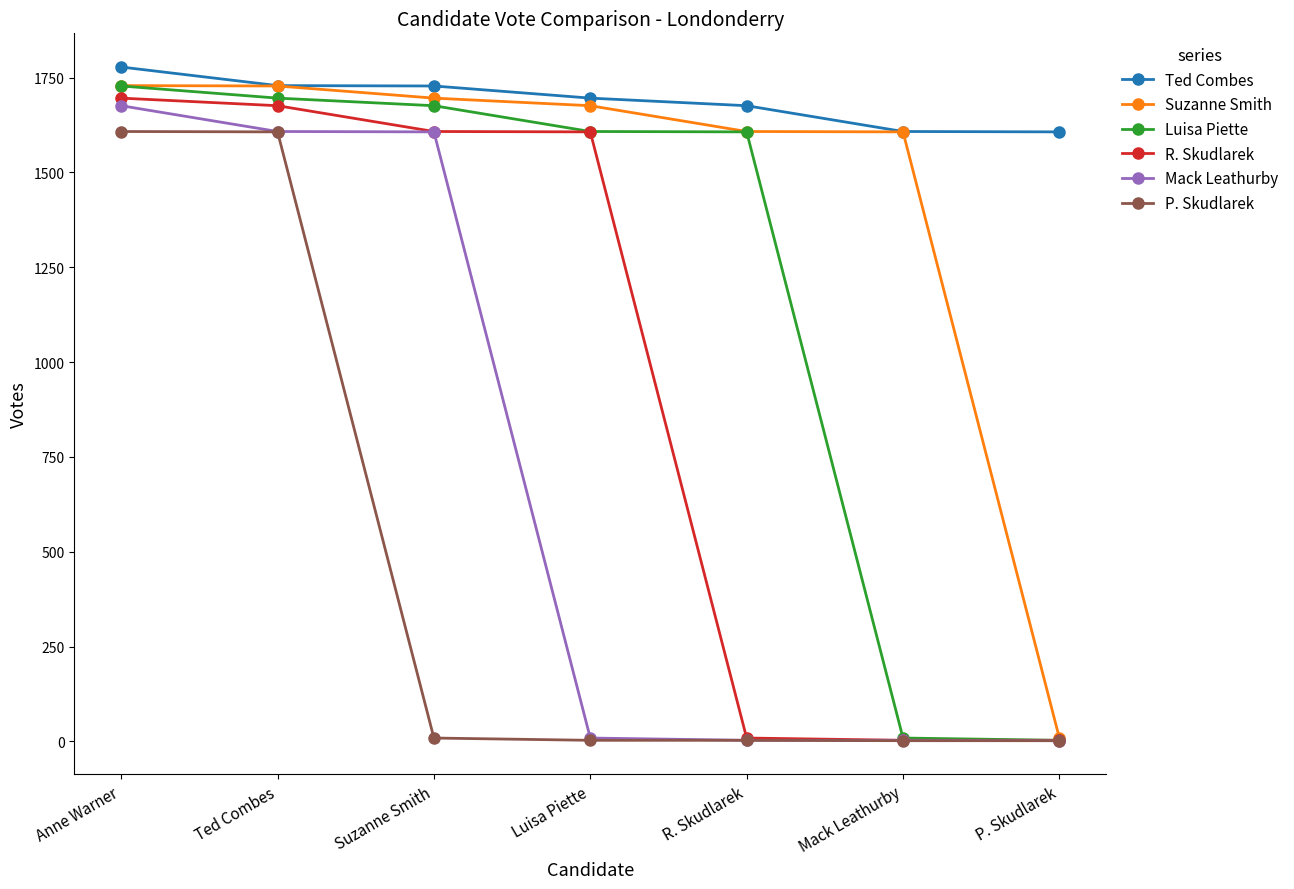

Between Anne Warner and R. Skudlarek, which series saw the biggest shift?

R. Skudlarek